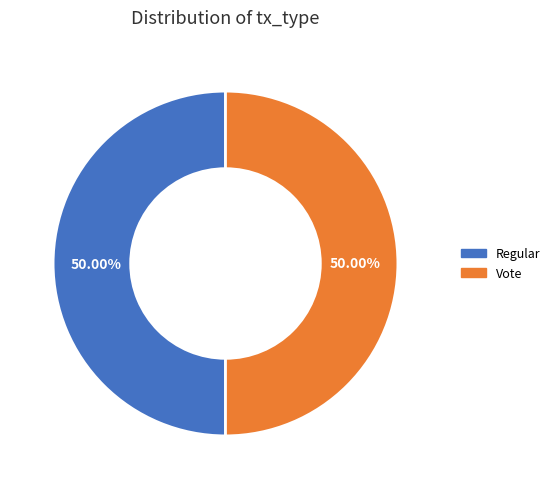

What is the ratio of the value at Regular to the value at Vote?

1.0